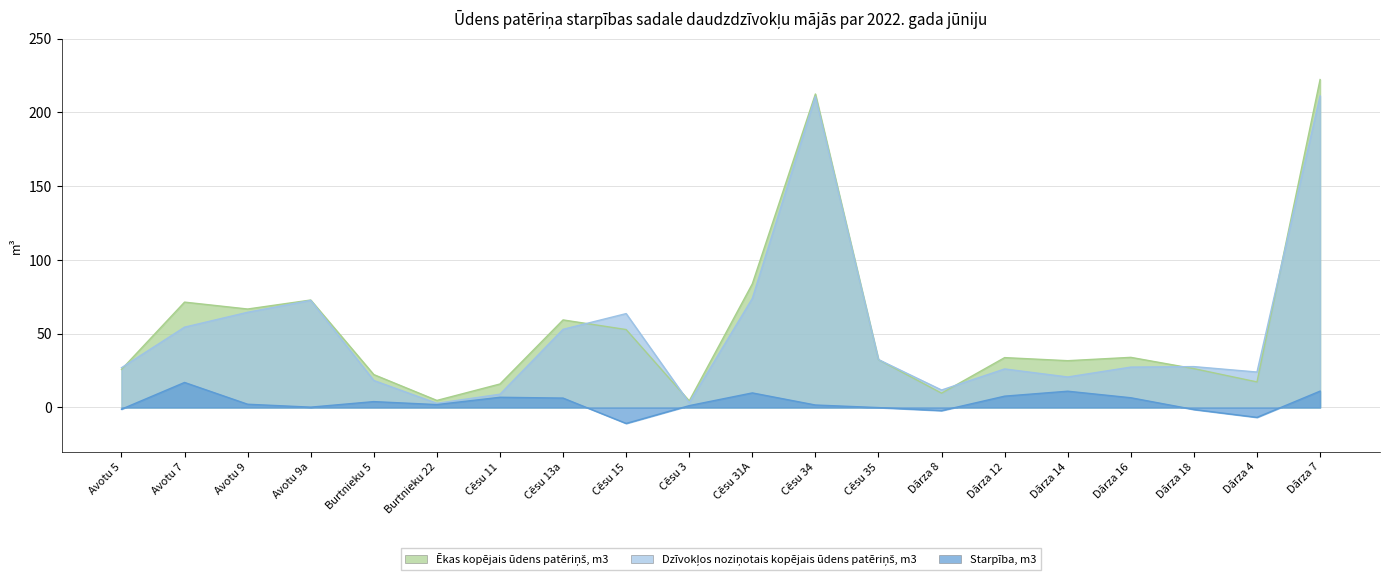

True or false: Ēkas kopējais ūdens patēriņš, m3 and Starpība, m3 intersect in this chart.

False